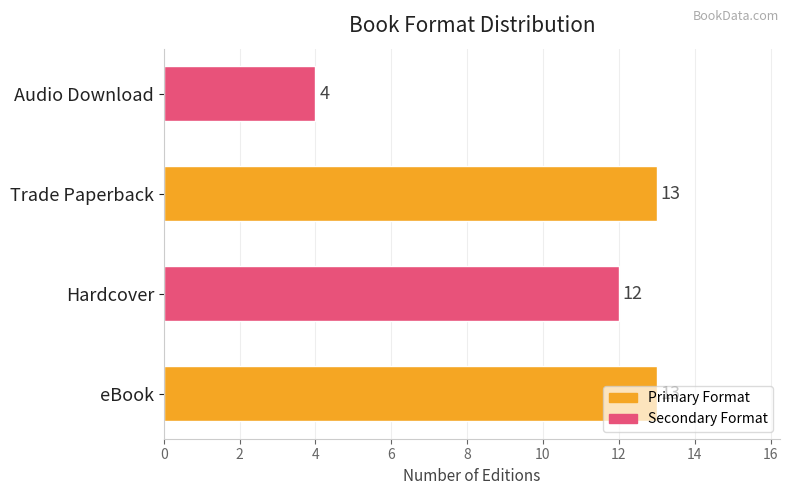

What is the difference between the maximum and minimum values?

9